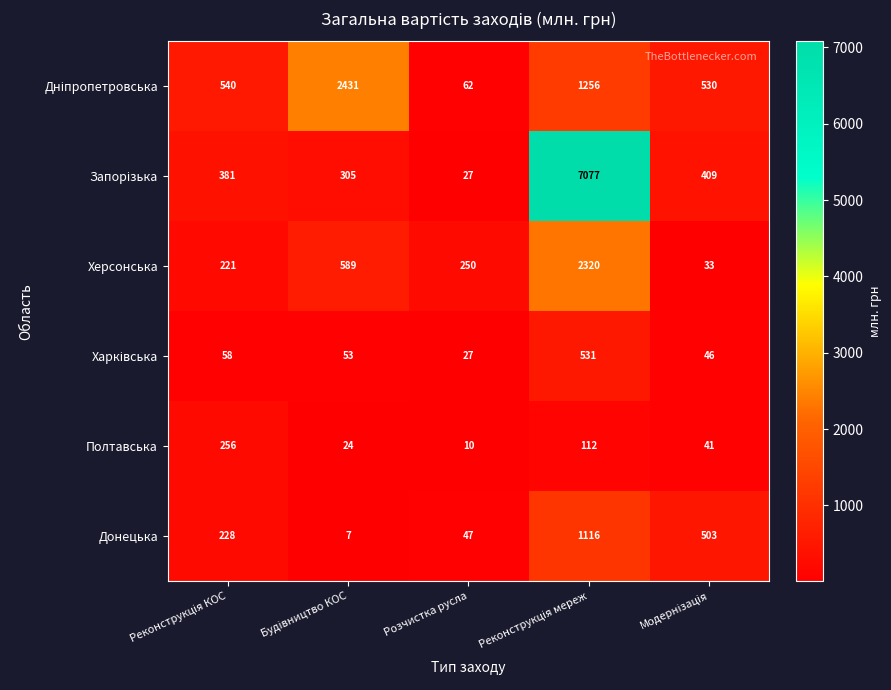

What is the greatest value displayed?

7077